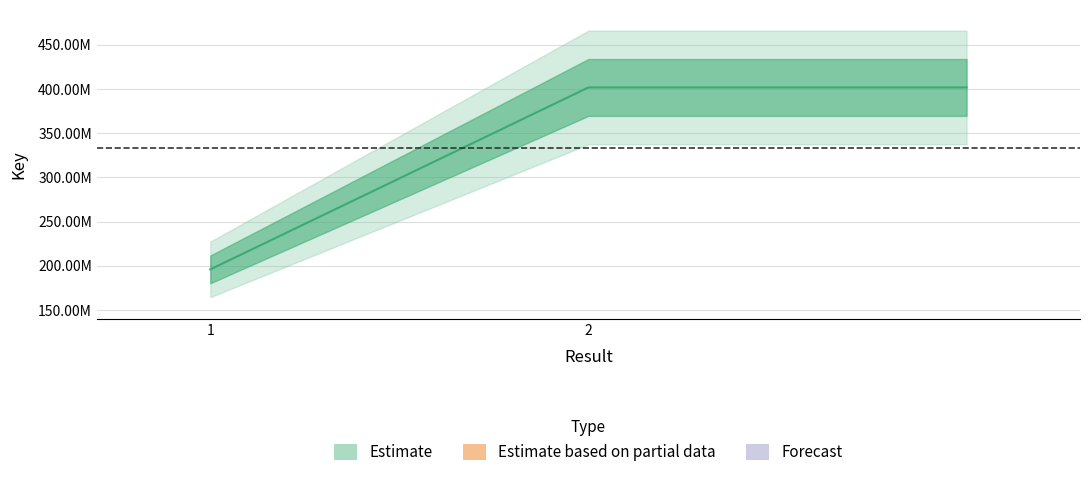

How many data points are less than 401774816?

1